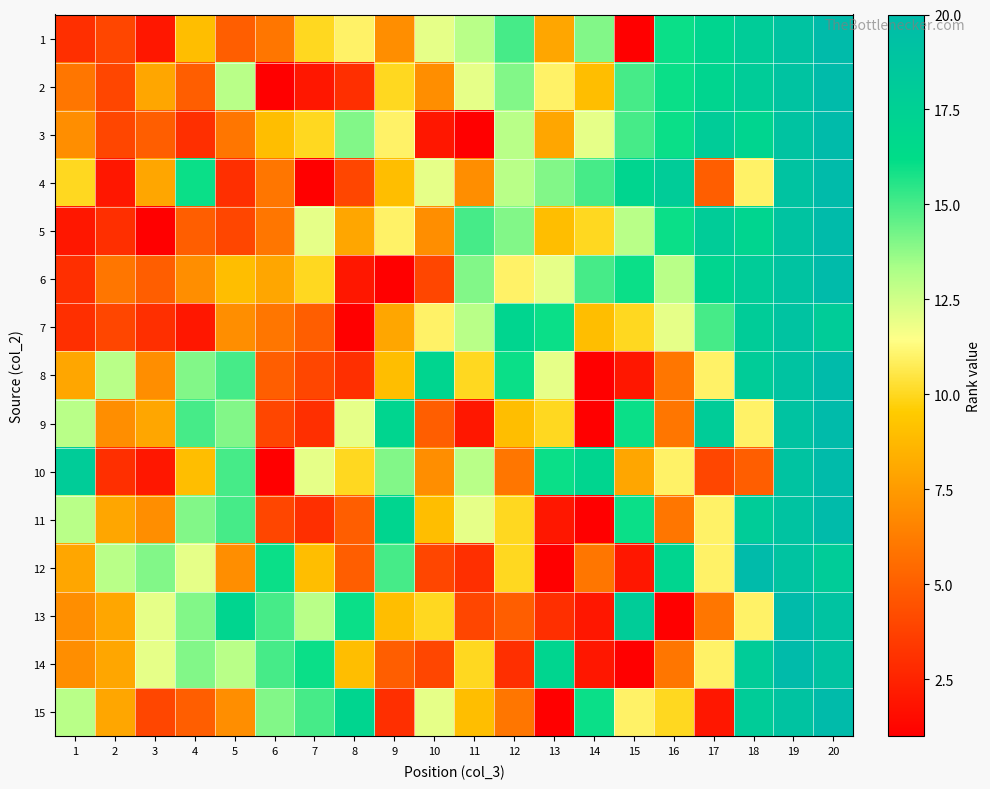

At how many categories does at least one series exceed 18?

3